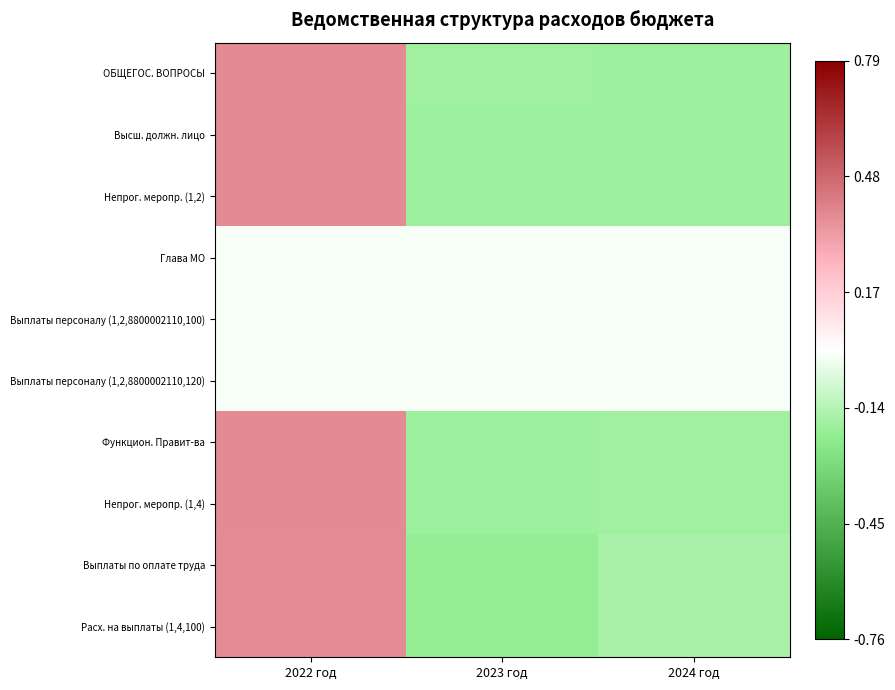

Count the number of data series in this chart.

10